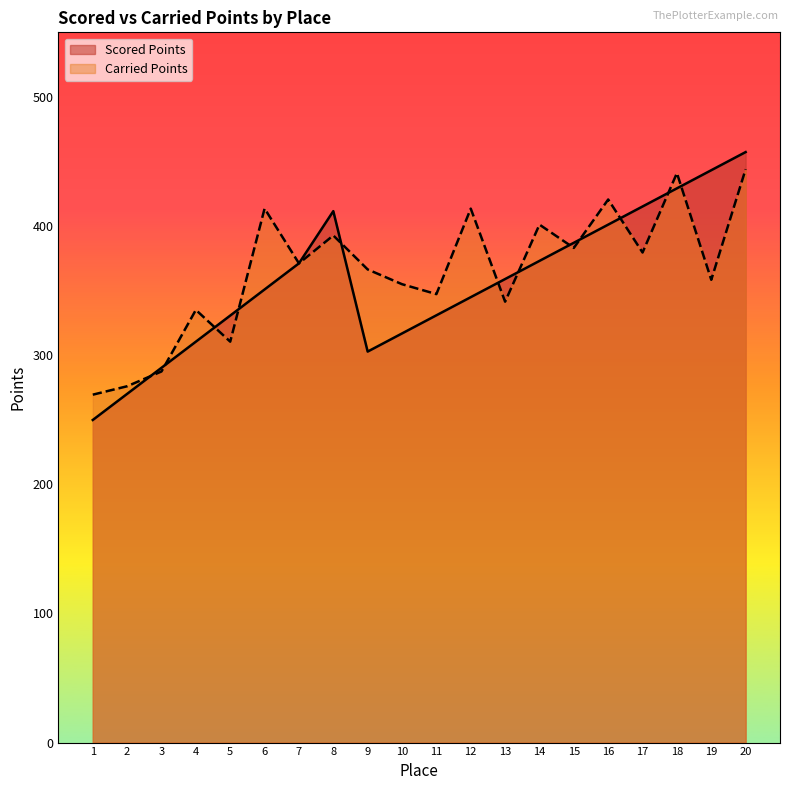

How many values in the Scored Points series exceed 358?

10